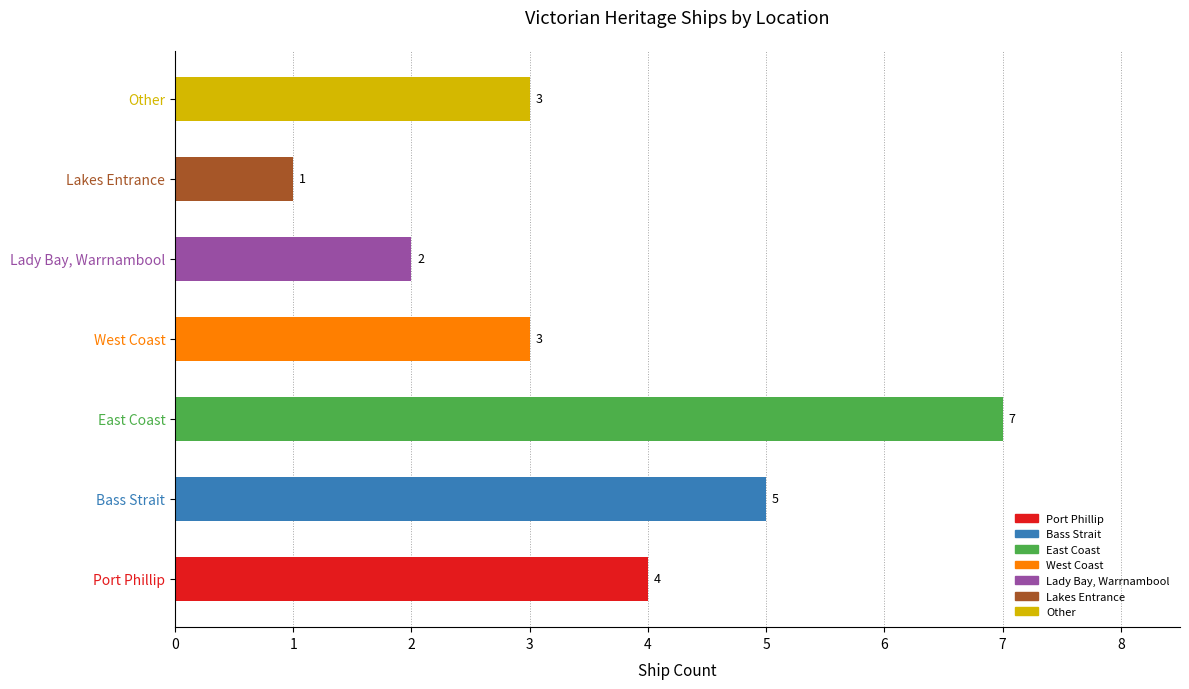

Approximately how many times larger is the value at Bass Strait compared to Lakes Entrance?

5.0